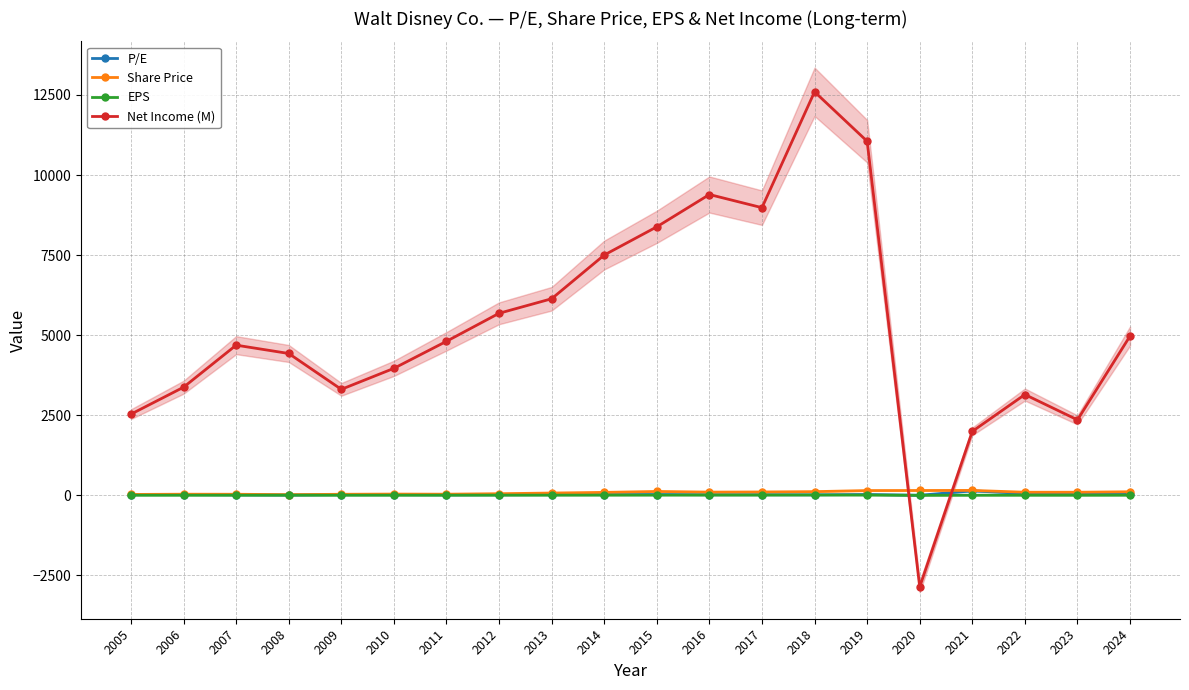

At which category does P/E reach its first local peak?

2006